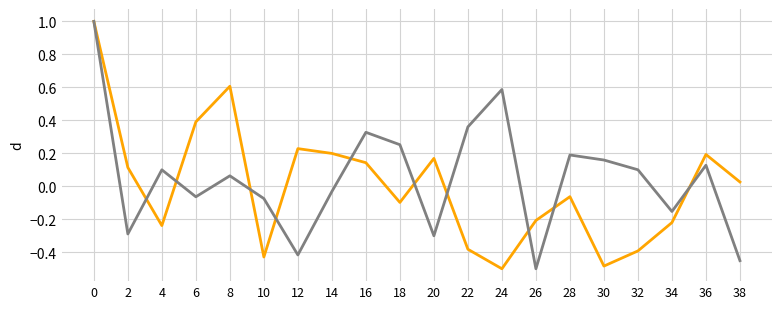

What is the spread (max minus min) of values at 30?

0.6